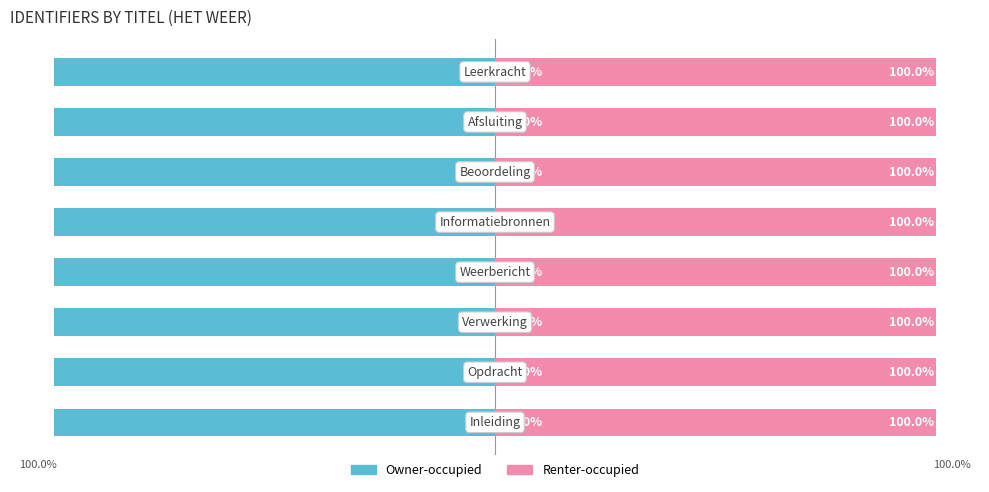

Is it true that Renter-occupied equals 100.0 at 2?

True